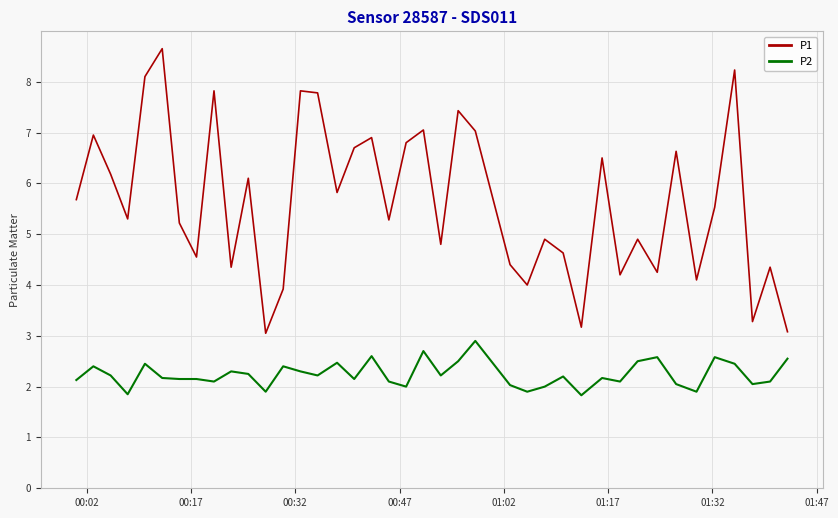

What is the smallest value displayed?

1.8